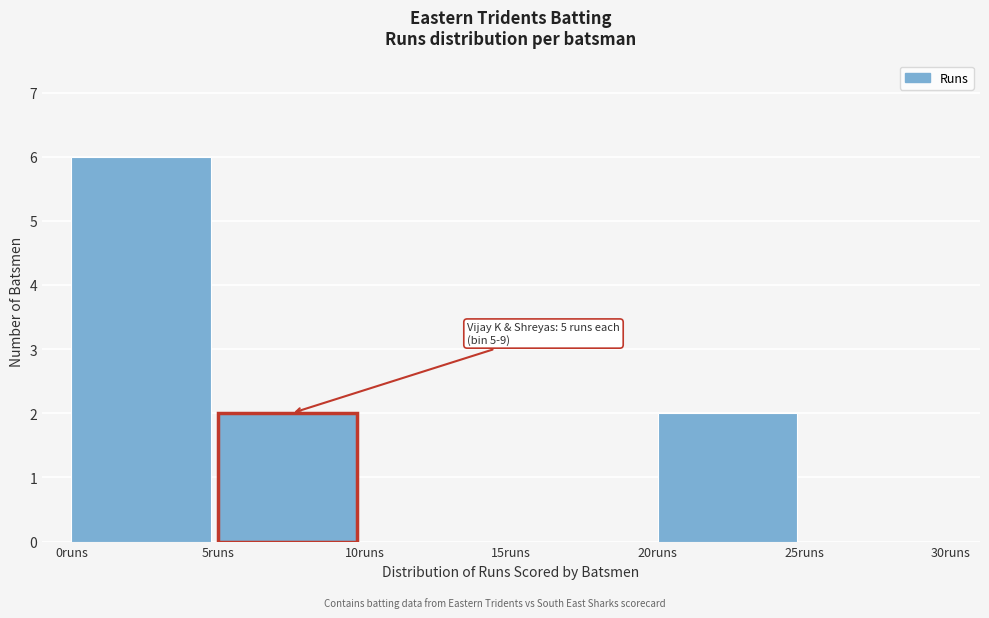

Over which range of the x-axis is the bar tallest?

0 to 5